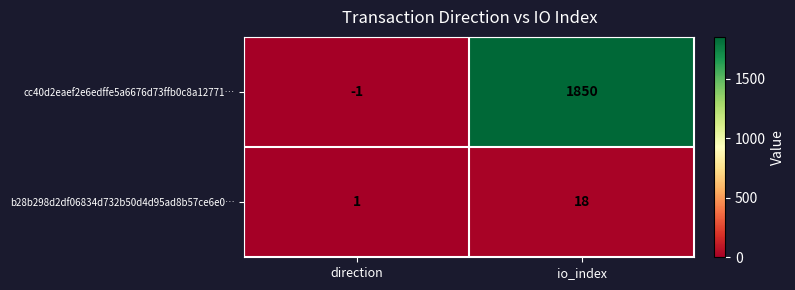

What is the approximate value of b28b298d2df06834d732b50d4d95ad8b57ce6e0… at io_index, to the nearest 10?

20